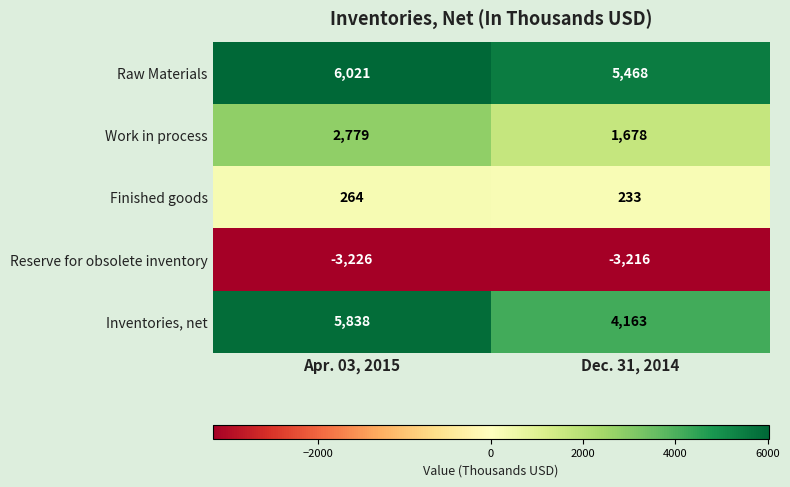

Is it true that Reserve for obsolete inventory equals -5233 at Dec. 31, 2014?

False